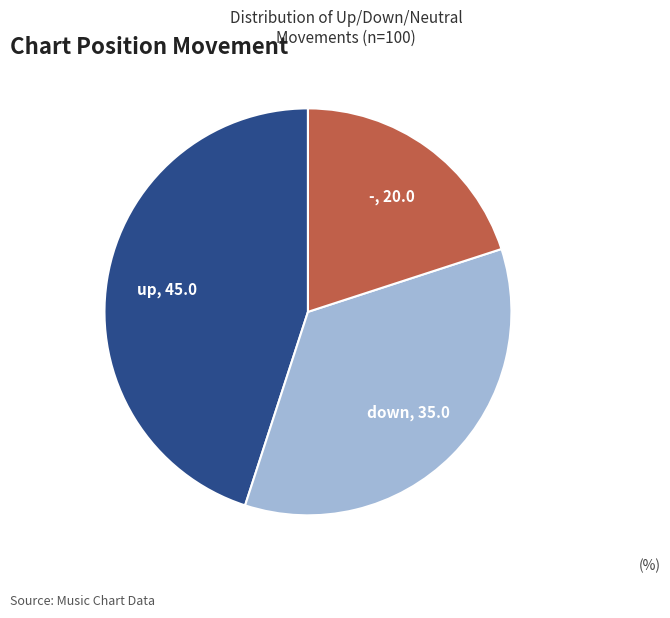

Rank the categories by value from highest to lowest.

up, down, -